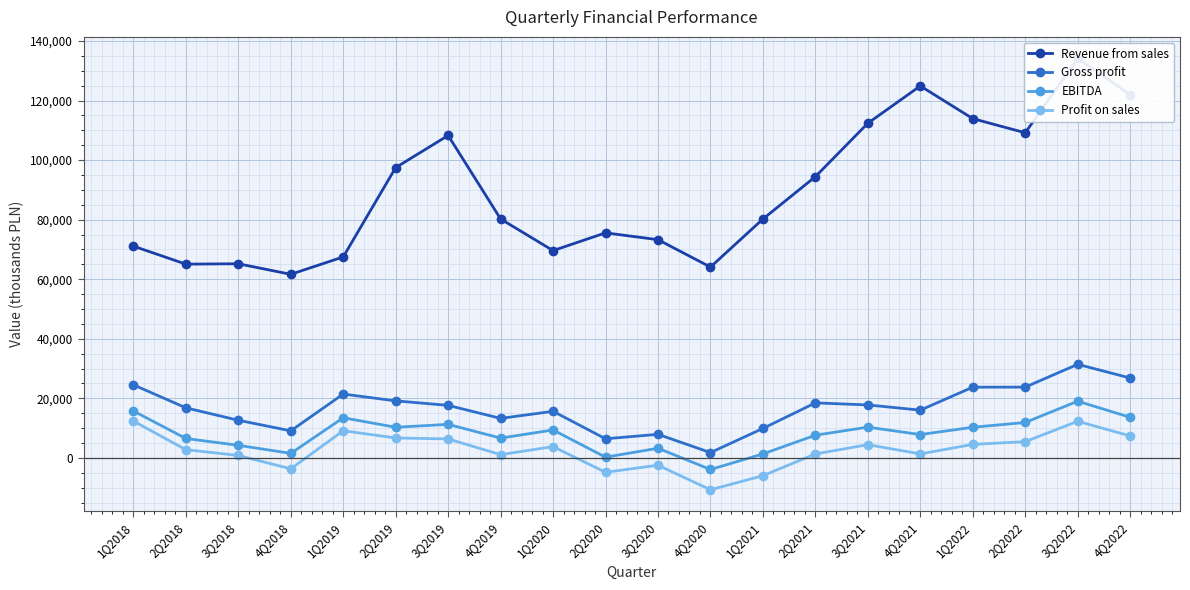

What is the maximum value shown in the chart?

134119